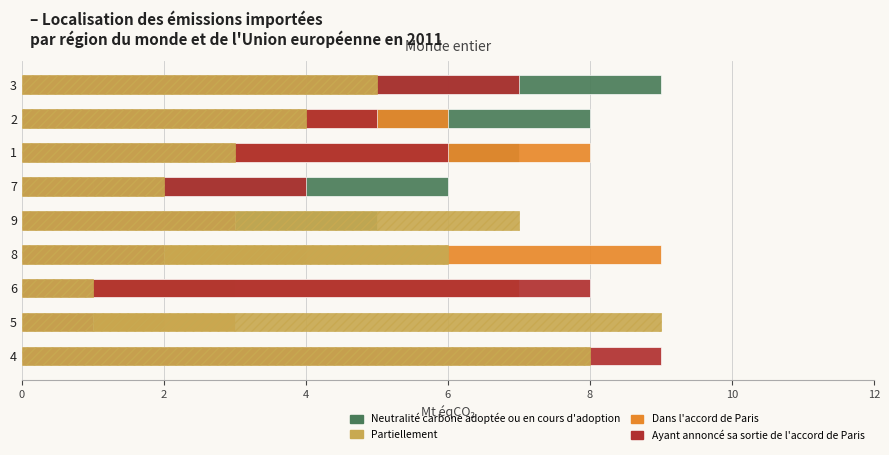

What is the greatest value displayed?

9